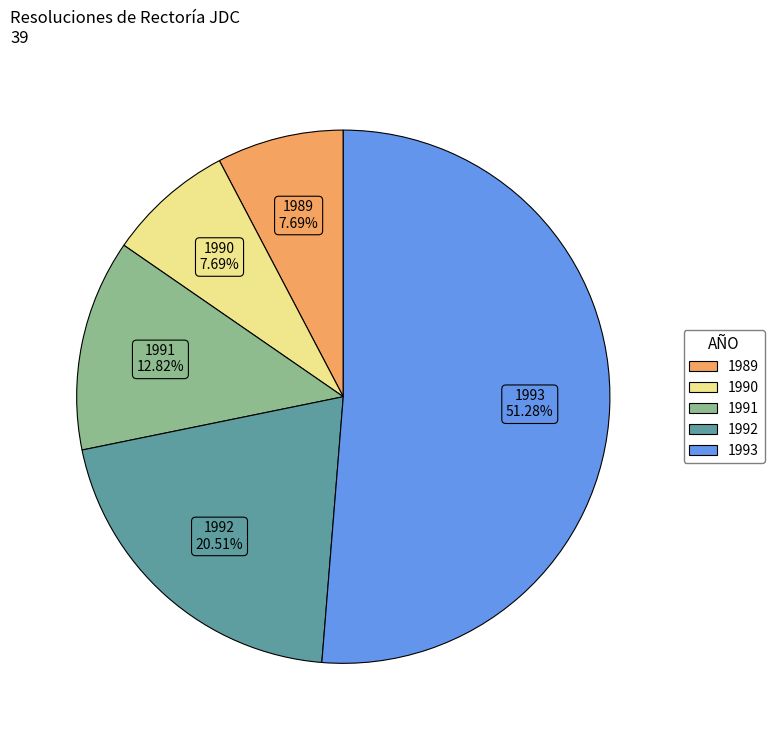

Is there any slice that represents more than half of the pie?

Yes